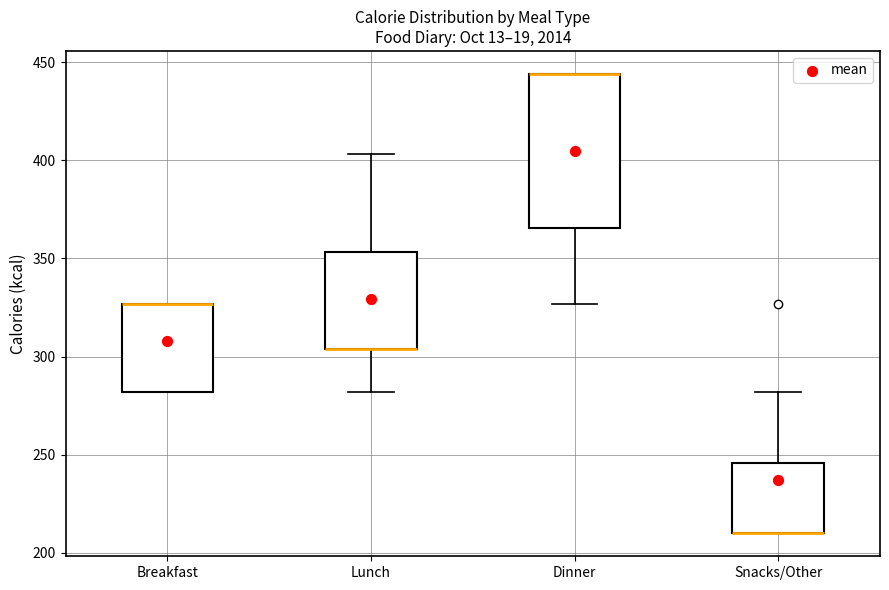

Reading left to right, read every box against the y-axis: the position of its median line, the range the box covers, and the ends of its whiskers. The values are not printed on the chart, so give them approximately, as read against the axis.

Breakfast: median 325 (drawn on the box's upper edge), box 280 to 325, whiskers 280 to 325
Lunch: median 305 (drawn on the box's lower edge), box 305 to 355, whiskers 280 to 405
Dinner: median 445 (drawn on the box's upper edge), box 365 to 445, whiskers 325 to 445
Snacks/Other: median 210 (drawn on the box's lower edge), box 210 to 245, whiskers 210 to 280